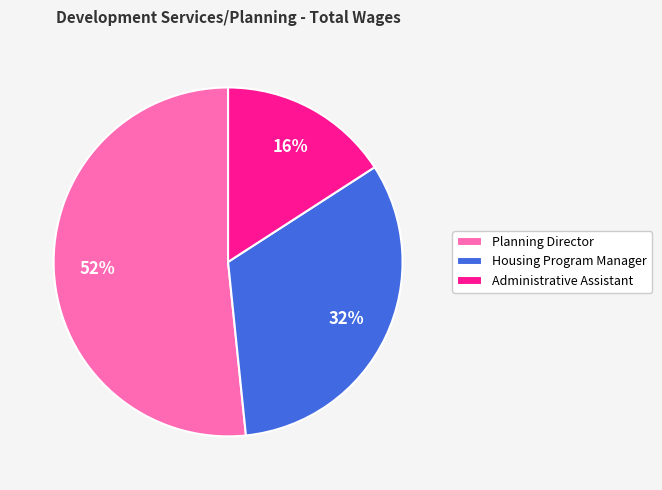

To the nearest percent, what is the average slice percentage?

33%